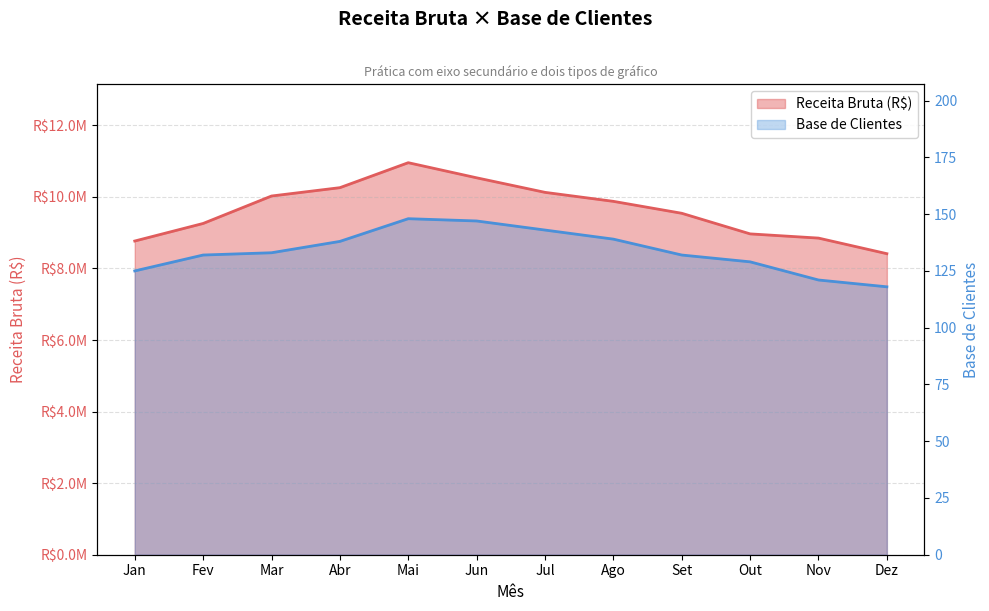

True or false: Receita Bruta (R$) and Base de Clientes intersect in this chart.

False